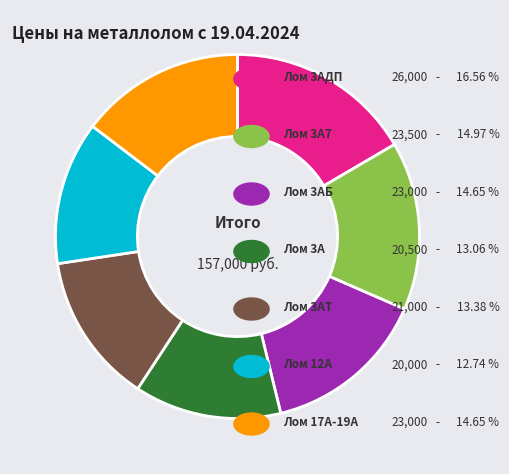

Does any single category account for the majority?

No